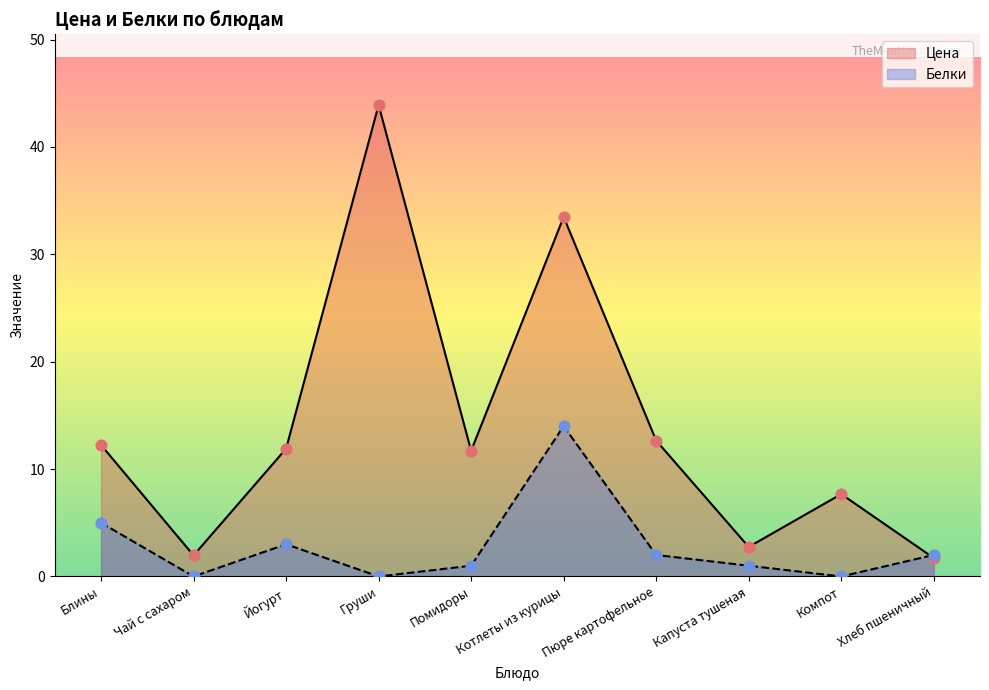

Is the value of Цена at Хлеб пшеничный greater than the value of Белки at Чай с сахаром?

Yes